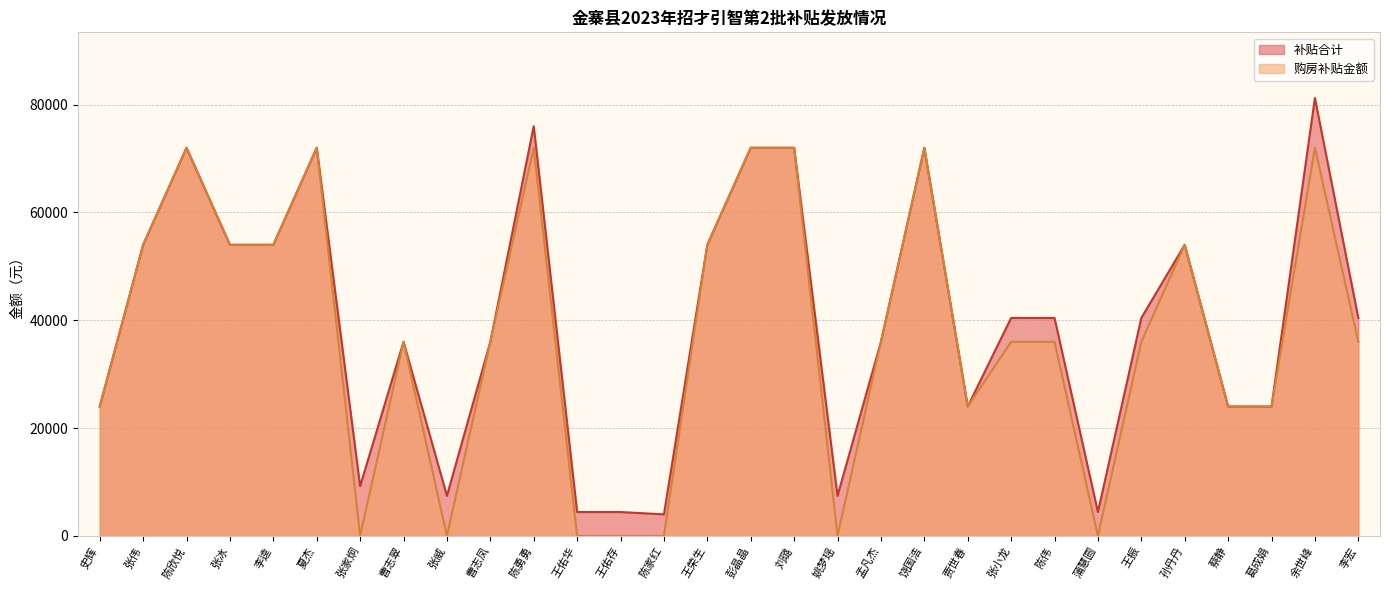

At 彭晶晶, list the series in order from largest to smallest.

补贴合计, 购房补贴金额